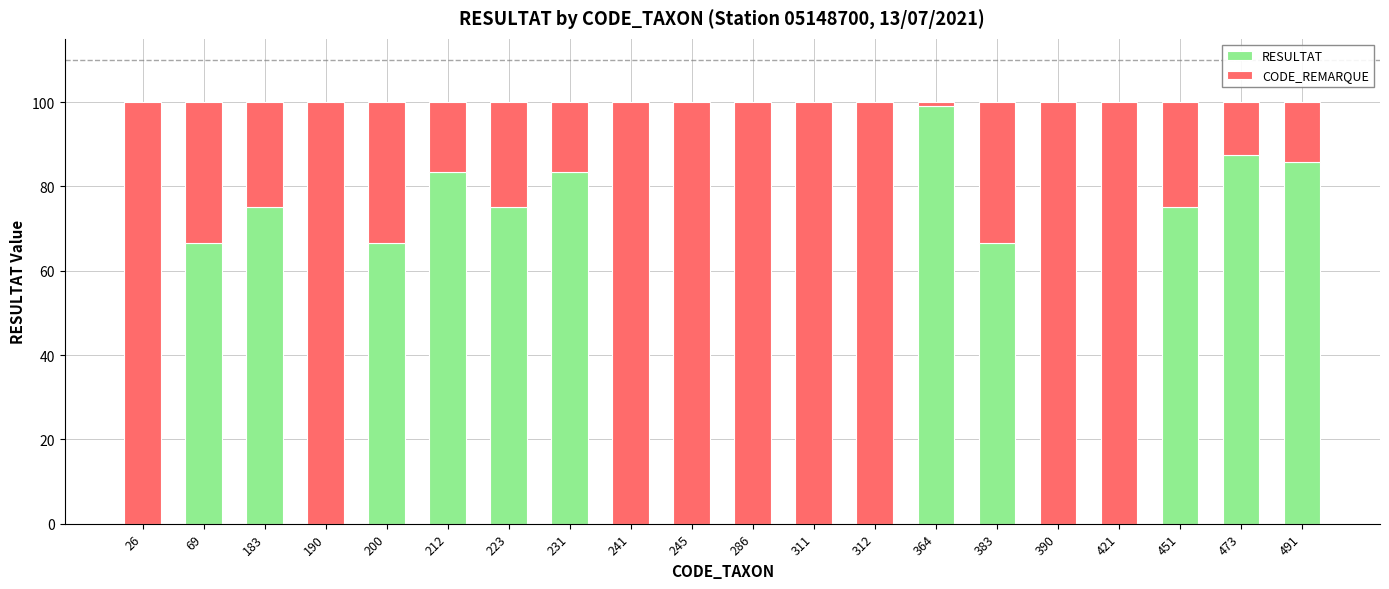

The RESULTAT series shows -33.9 at 311. True or false?

False